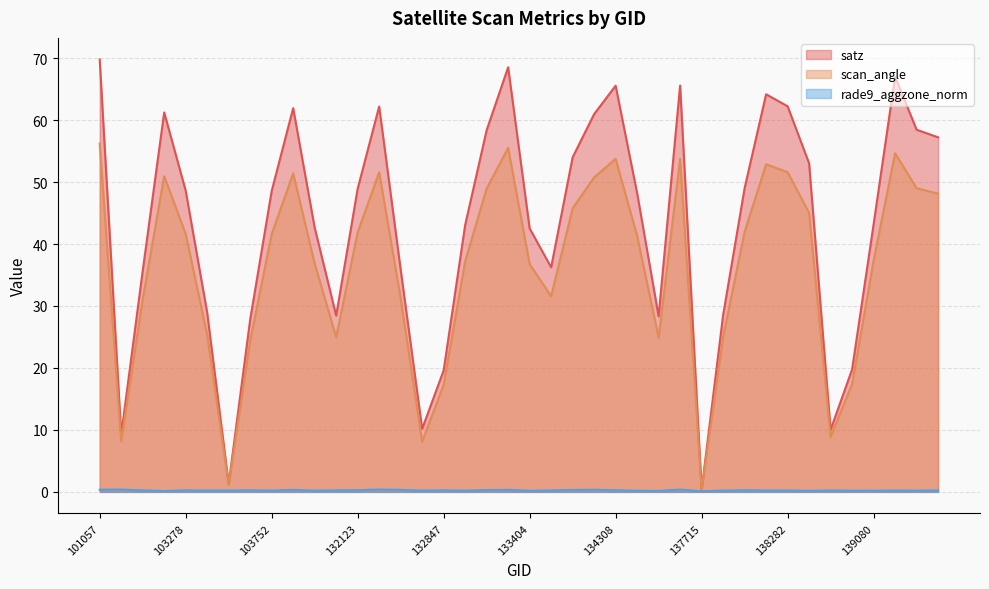

List the labels in order of rade9_aggzone_norm value, smallest first.

137715, 103160, 134505, 138296, 133404, 134322, 138881, 133027, 139269, 139080, 104346, 137903, 132669, 103752, 139094, 138282, 103396, 138105, 103515, 138688, 133946, 103031, 139283, 103278, 131947, 132847, 134308, 103634, 138092, 132123, 133209, 134124, 132488, 133392, 103868, 134138, 101057, 137322, 102911, 132296